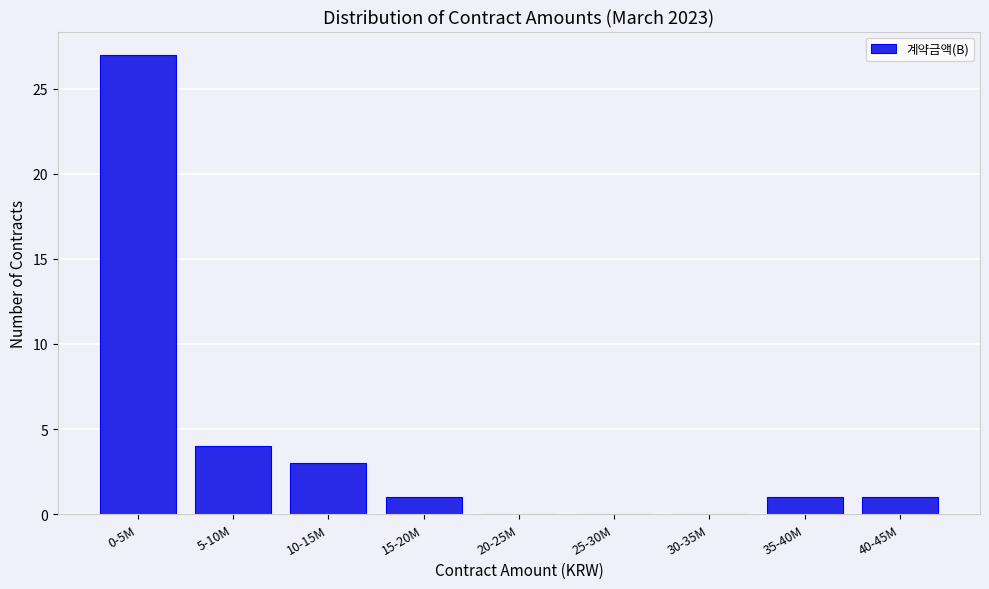

Reading right to left, transcribe all the data shown in this chart.

40-45M=1	35-40M=1	30-35M=0	25-30M=0	20-25M=0	15-20M=1	10-15M=3	5-10M=4	0-5M=27